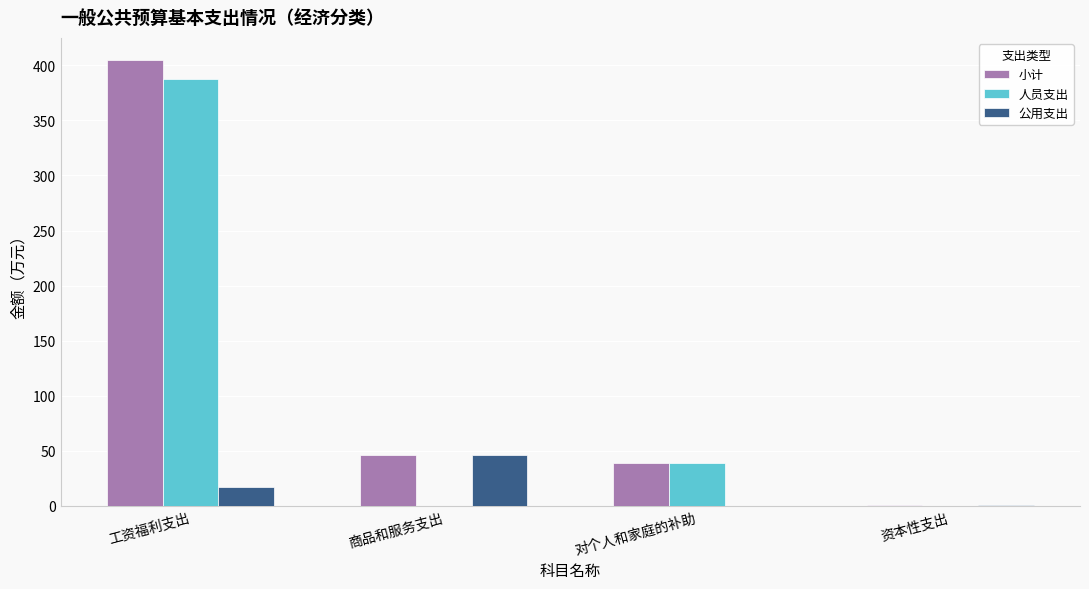

Which series has the largest total across all categories?

小计